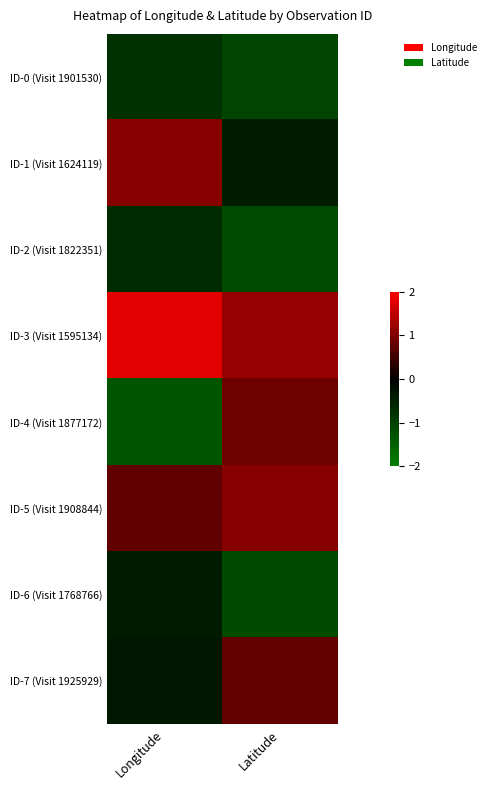

Which series changed the most between Longitude and Latitude?

ID-4 (Visit 1877172)